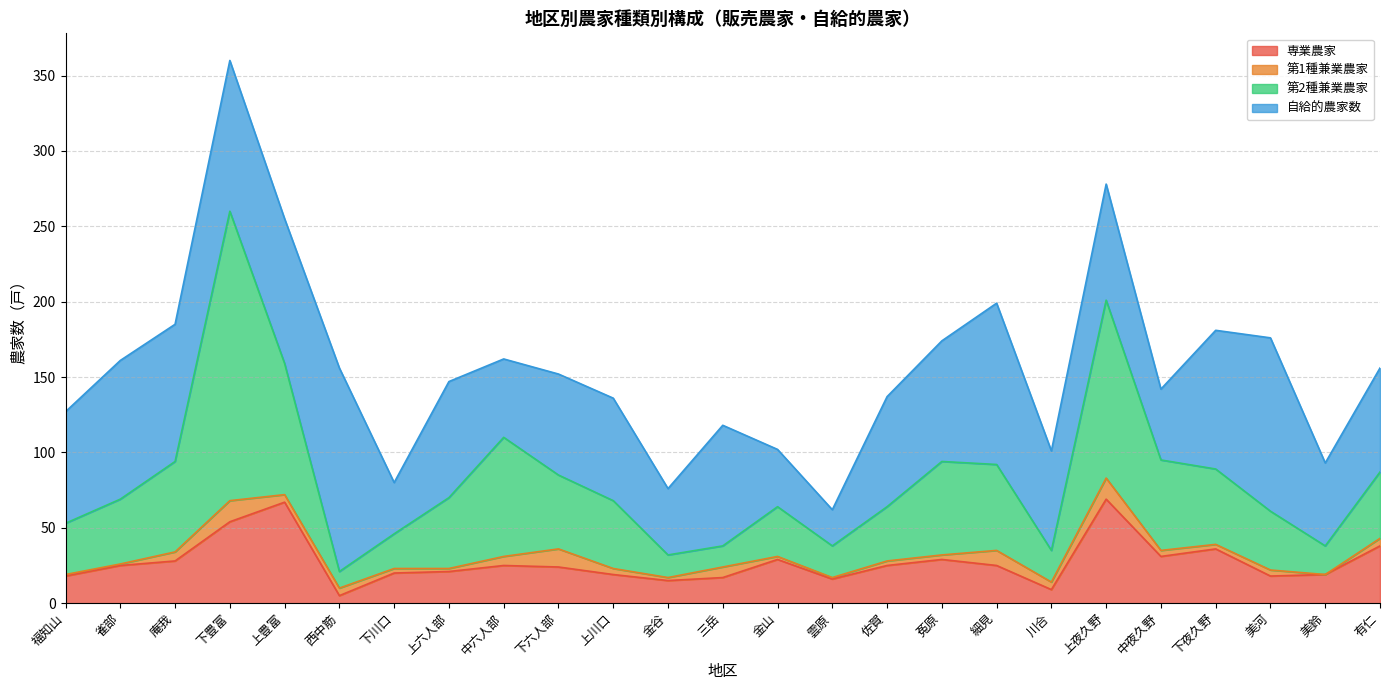

At which category is the sum across all series the highest?

下豊富